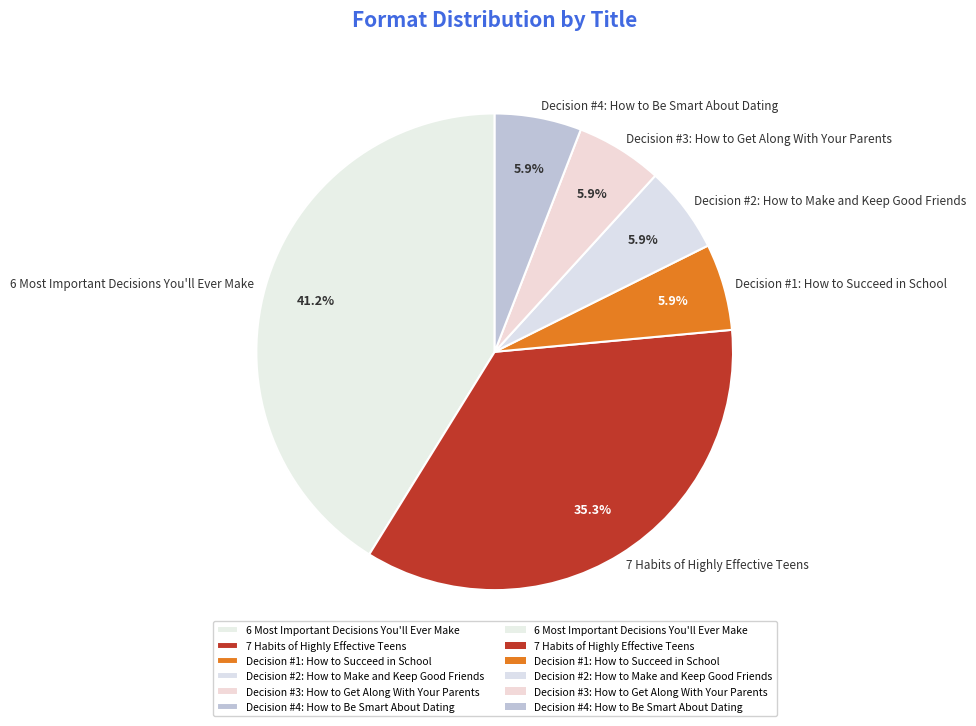

How much of the chart is everything except 7 Habits of Highly Effective Teens?

64.7%